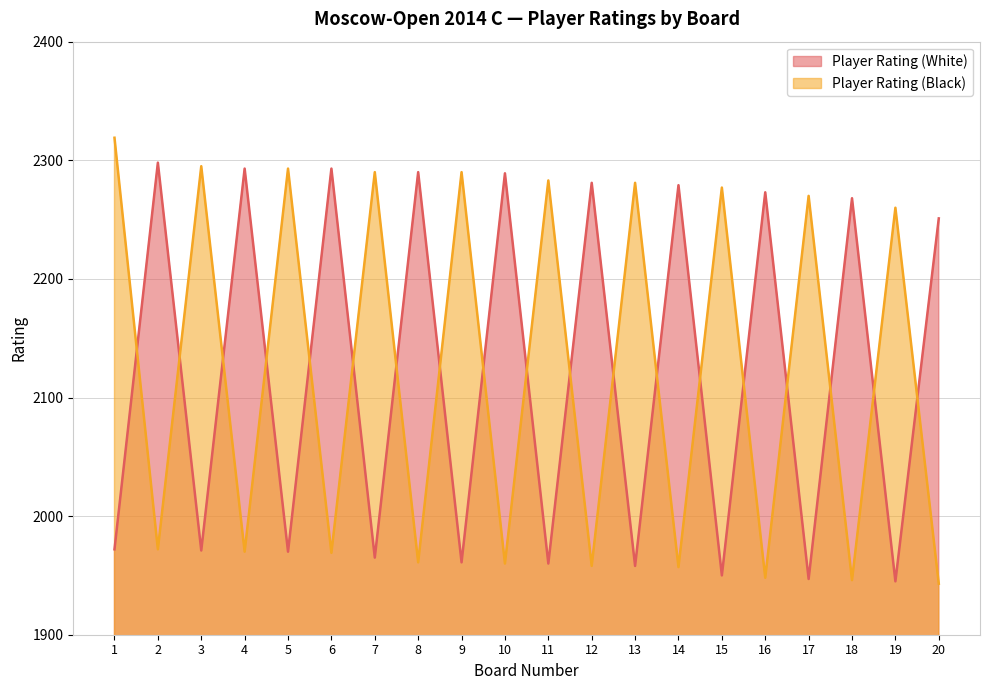

What is the spread (max minus min) of values at 4?

323